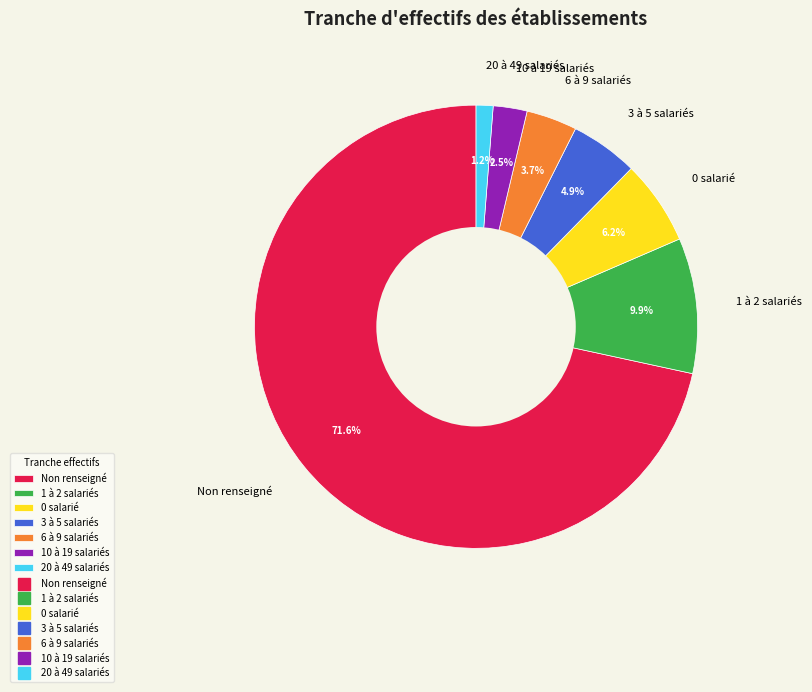

Which has a higher value, 1 à 2 salariés or 20 à 49 salariés?

1 à 2 salariés